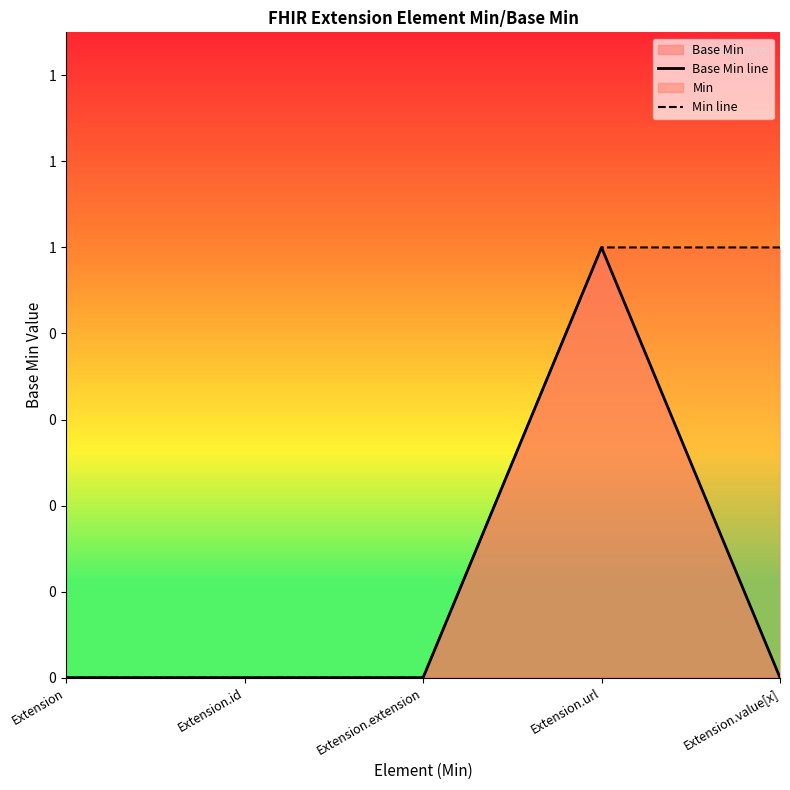

What is the label of the 4th point from the right?

Extension.id